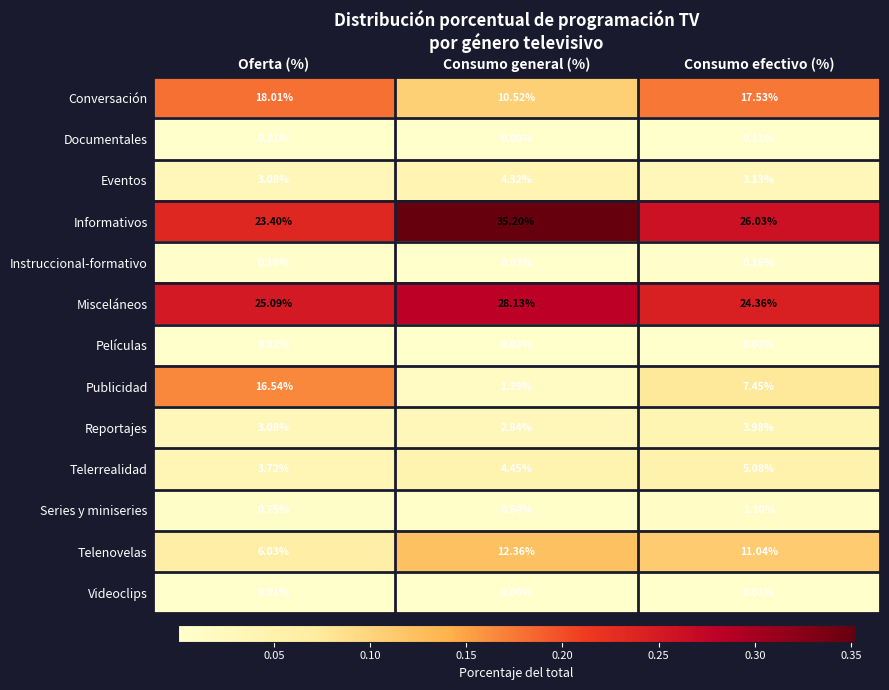

What is the spread (max minus min) of values at Consumo general (%)?

35.2